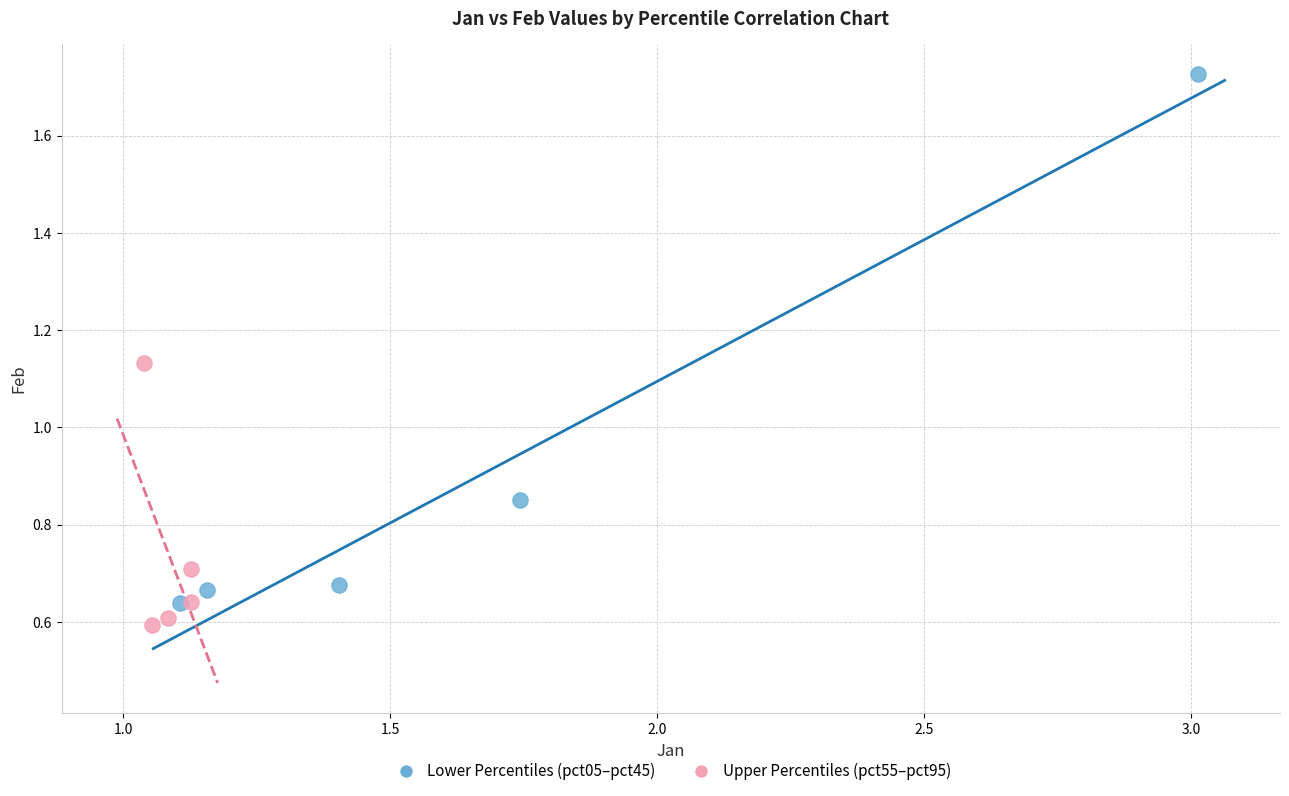

Which series reaches the maximum Y coordinate?

Lower Percentiles (pct05–pct45)